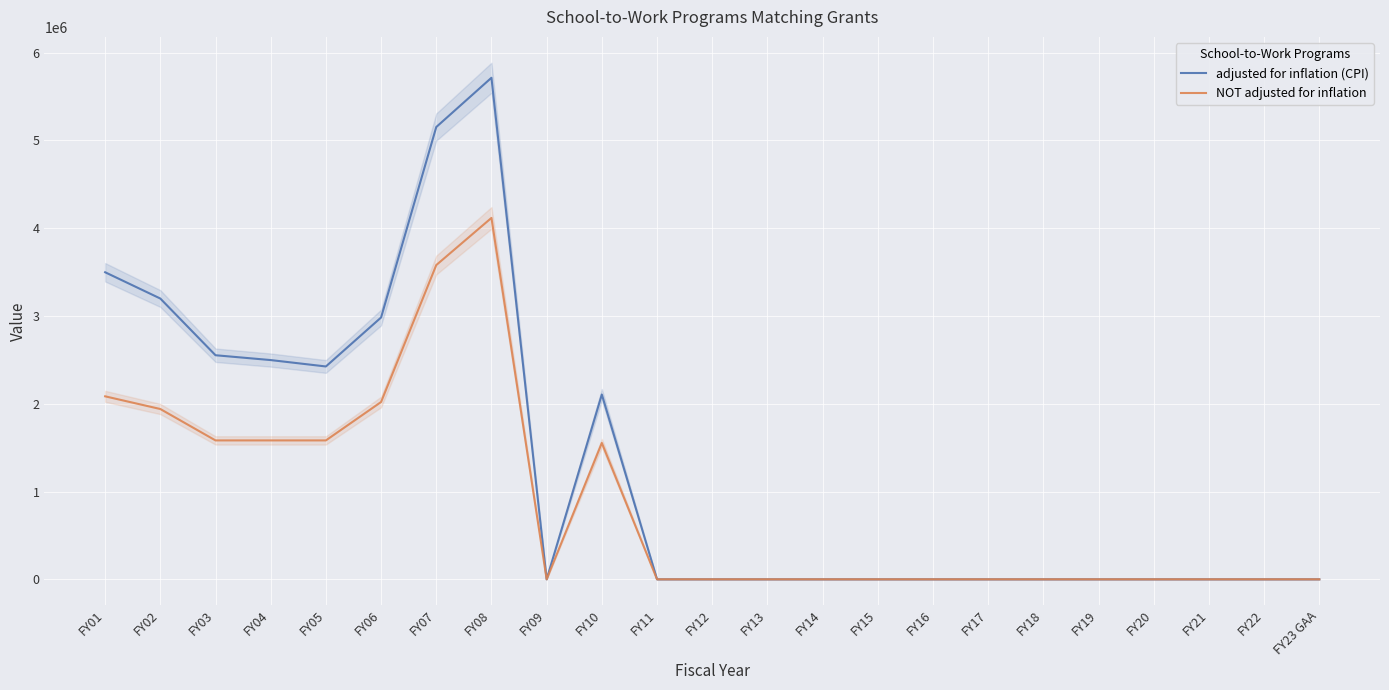

Which series has the widest spread of values?

adjusted for inflation (CPI)